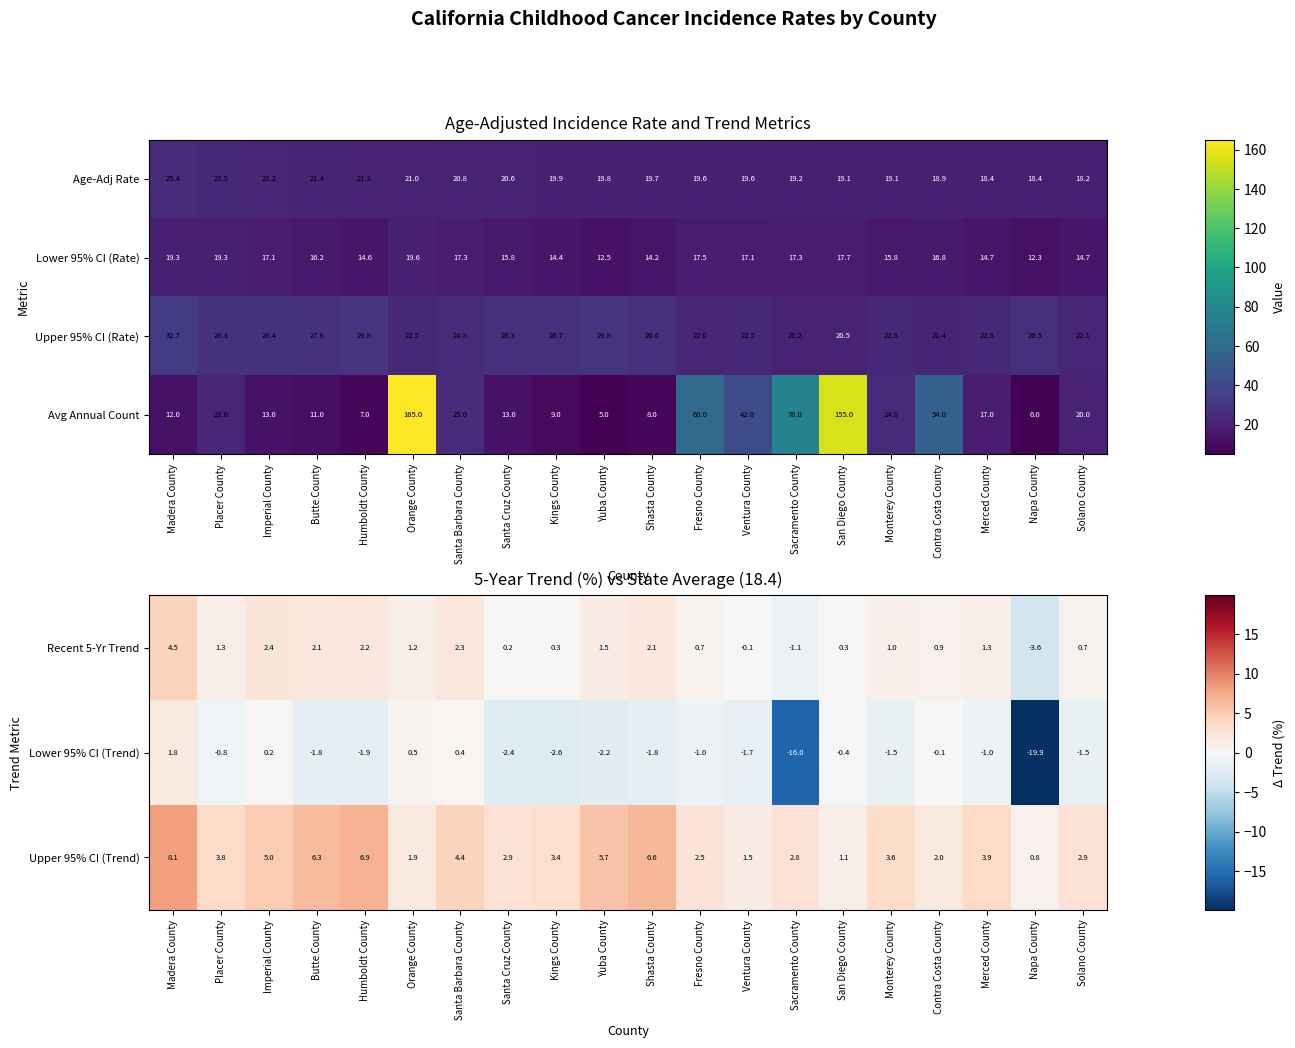

What is the average value of the Upper 95% CI (Rate) series?

25.3